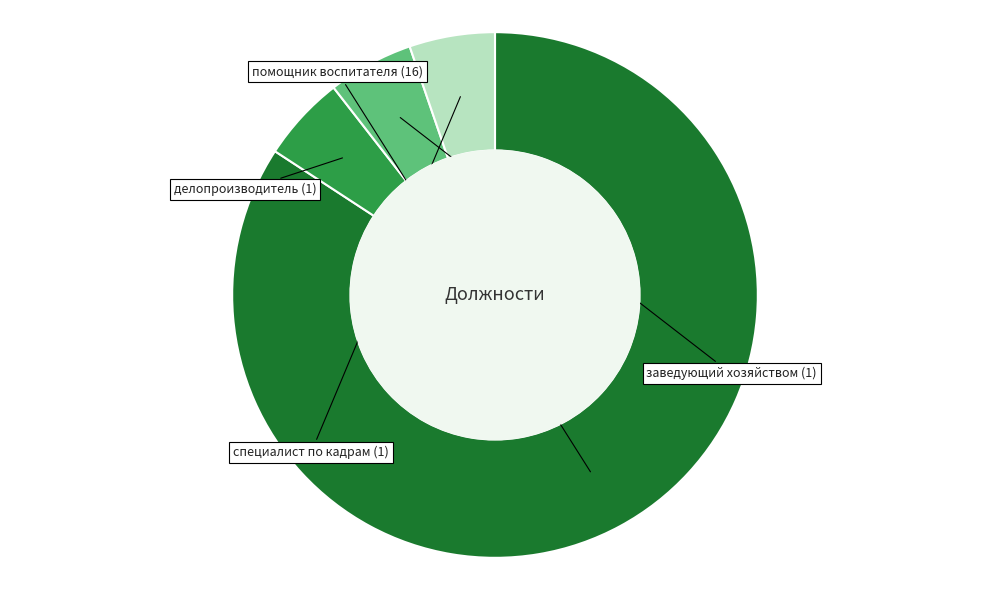

Does помощник воспитателя represent more than half of the total?

Yes